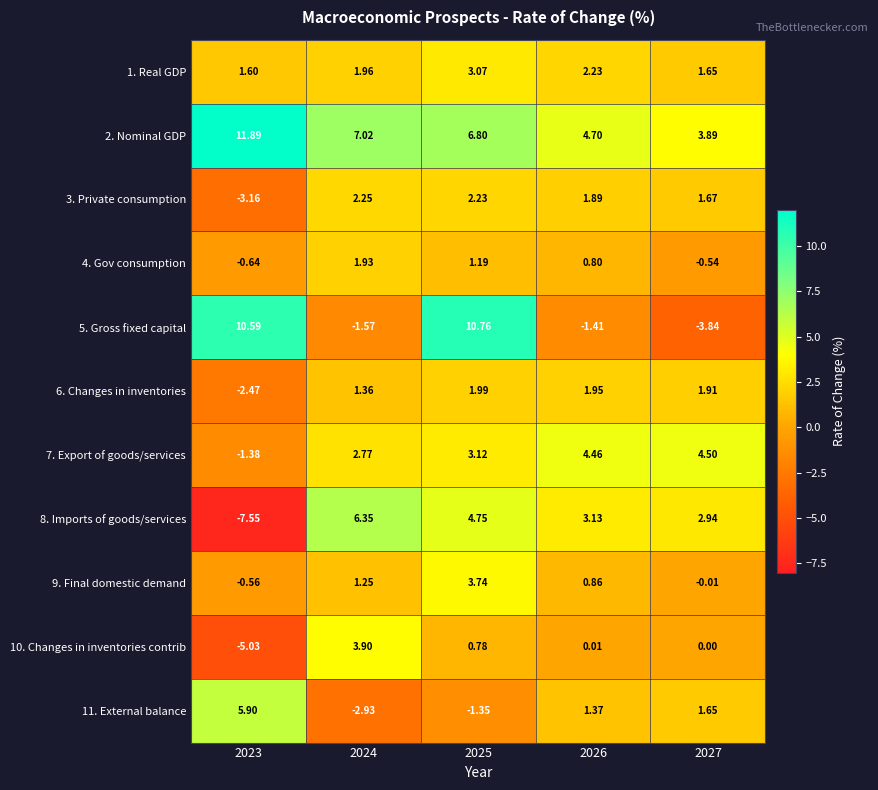

Is the value of 8. Imports of goods/services at 2023 greater than the value of 1. Real GDP at 2025?

No